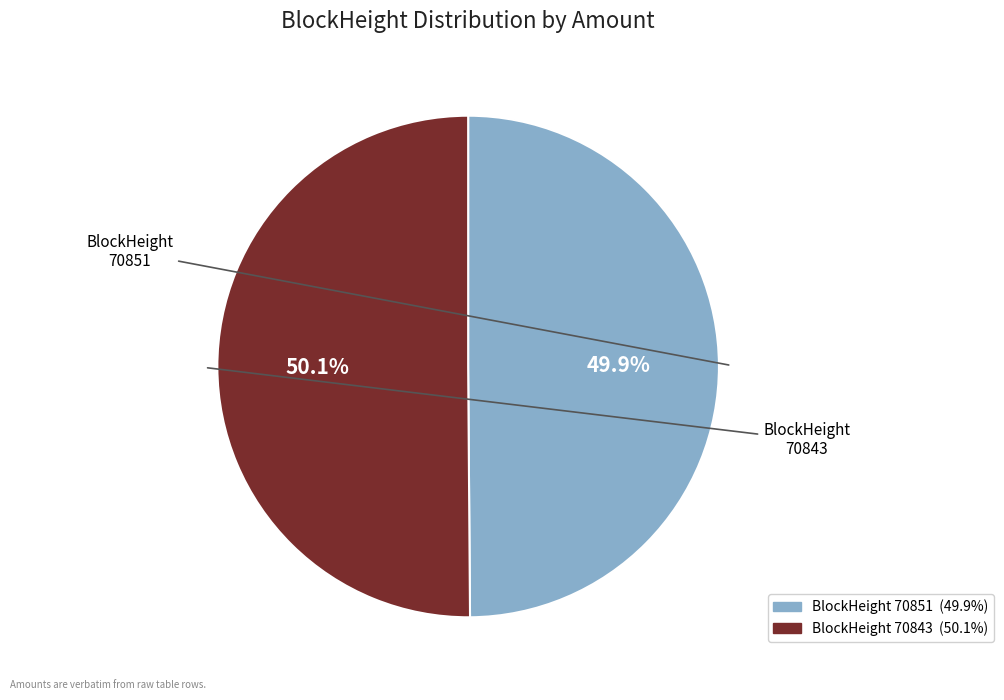

Is there a majority slice in this chart?

Yes